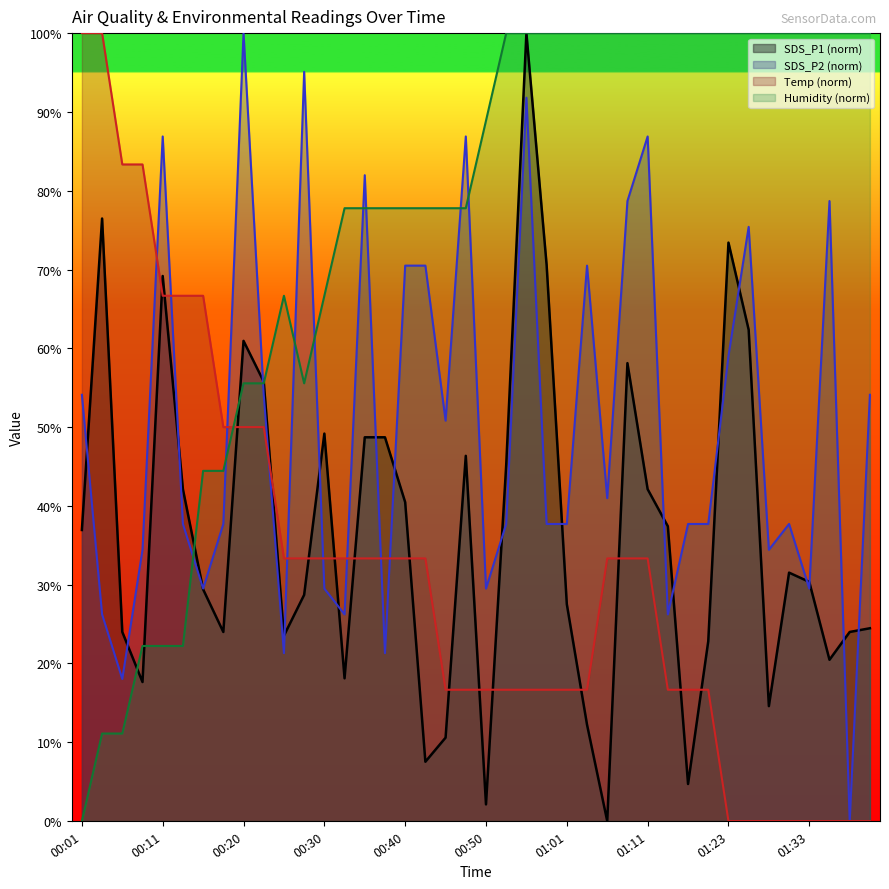

At how many categories does at least one series exceed 85?

26